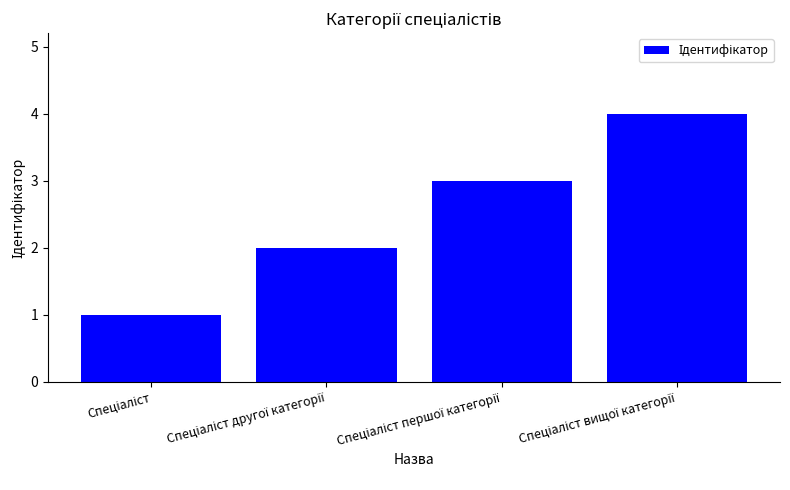

How many values are below 3?

2